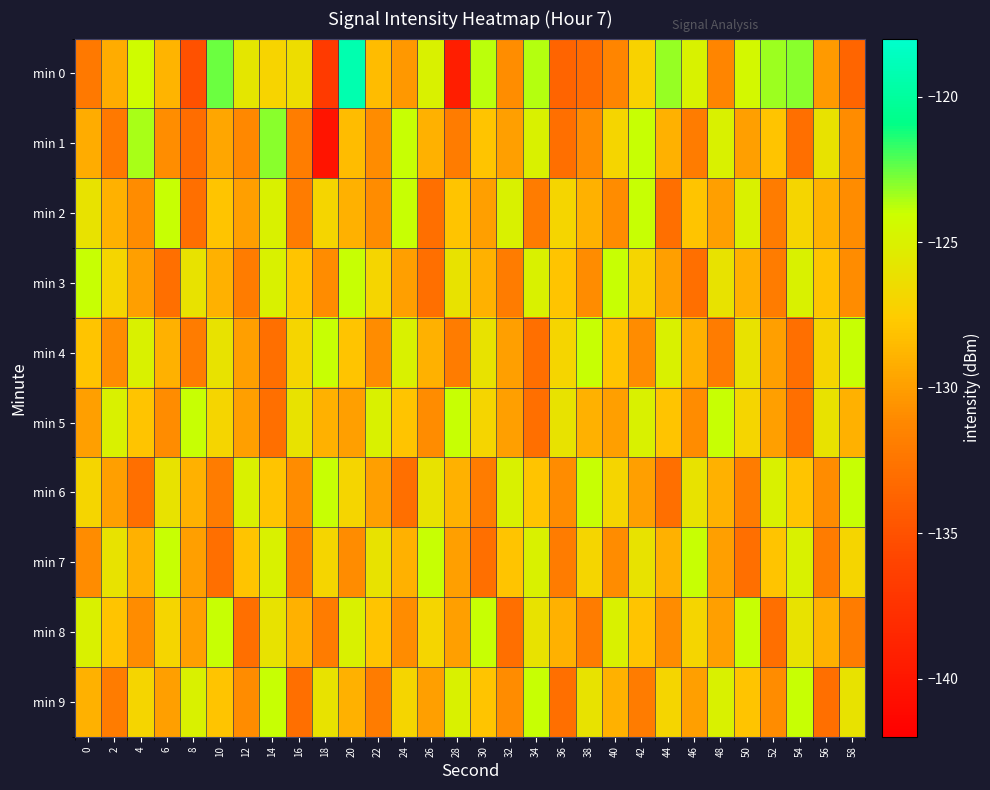

Which series has the largest total across all categories?

min 0